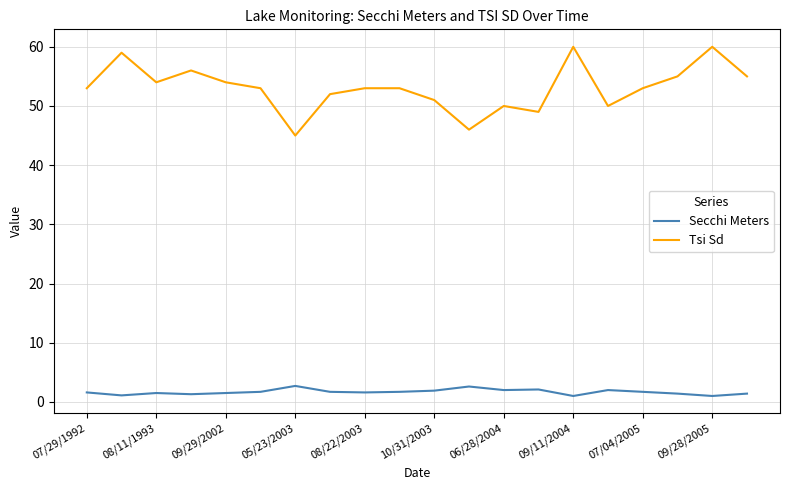

What is the highest value of the Tsi Sd series?

60.0